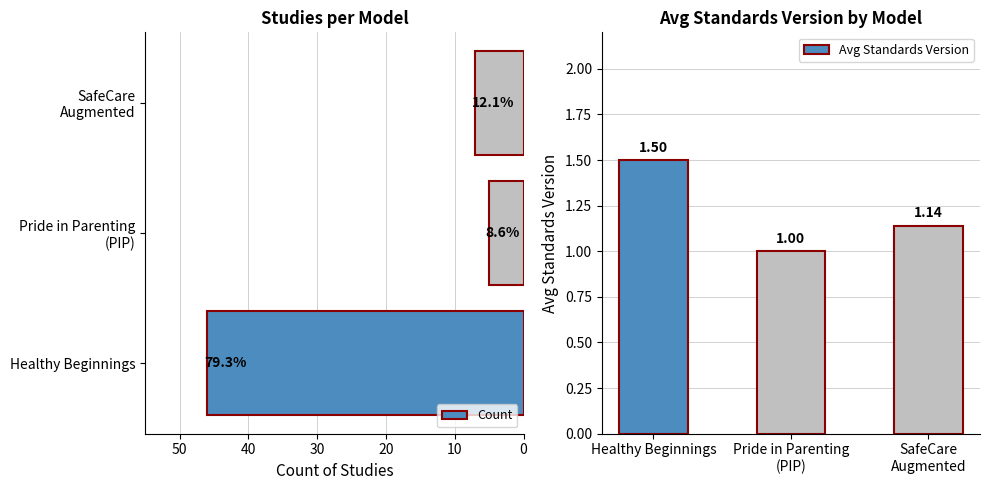

Which series has the largest total across all categories?

Count